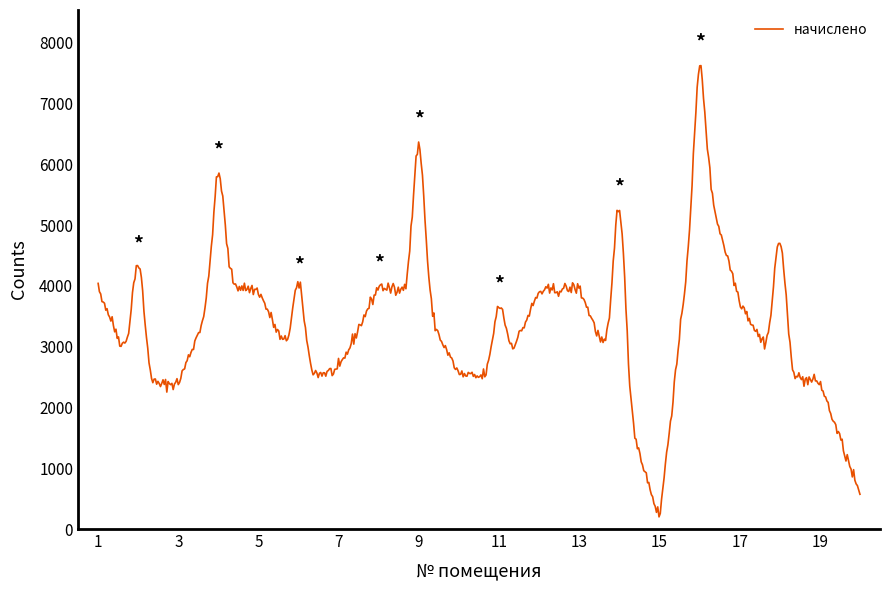

What is the smallest value displayed?

200.0